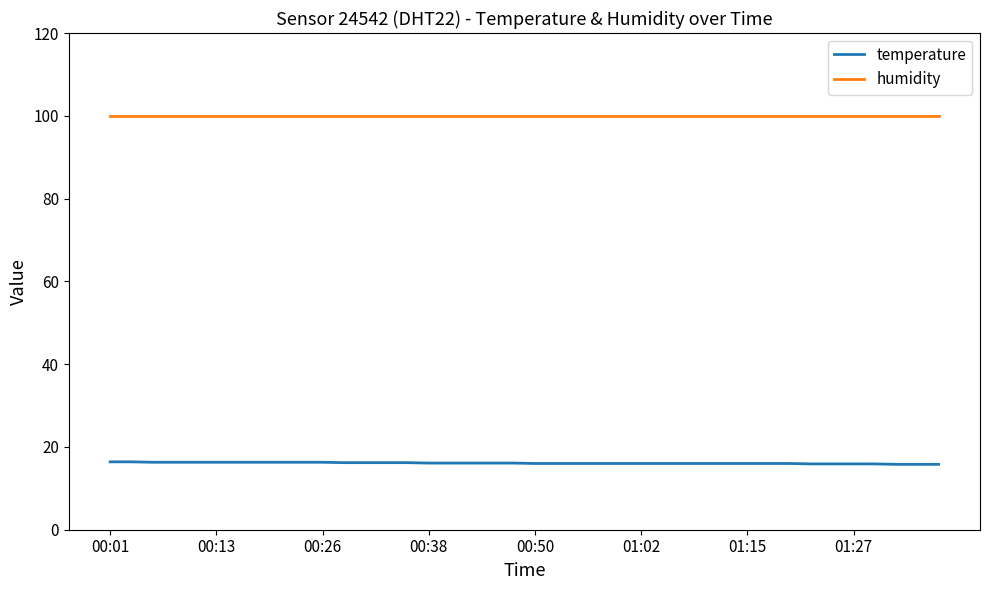

What is the smallest value displayed?

15.8